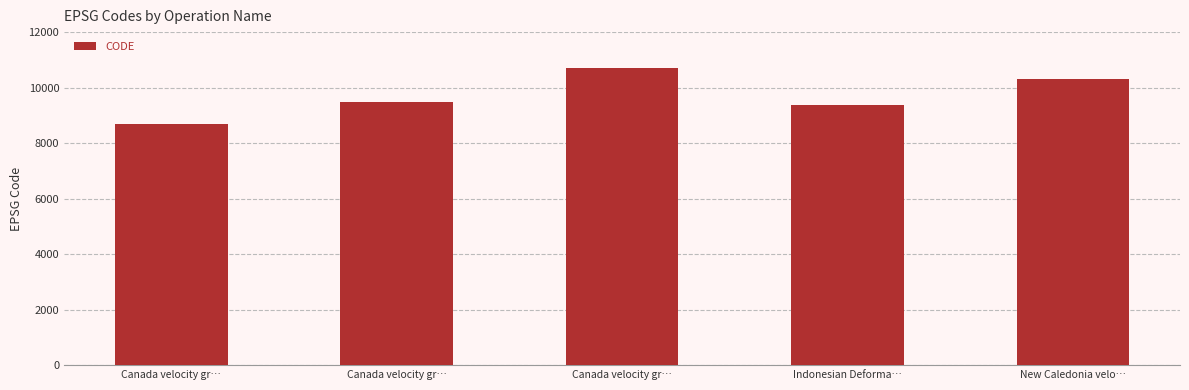

Which has a higher value, Canada velocity gr… or Indonesian Deforma…?

Canada velocity gr…